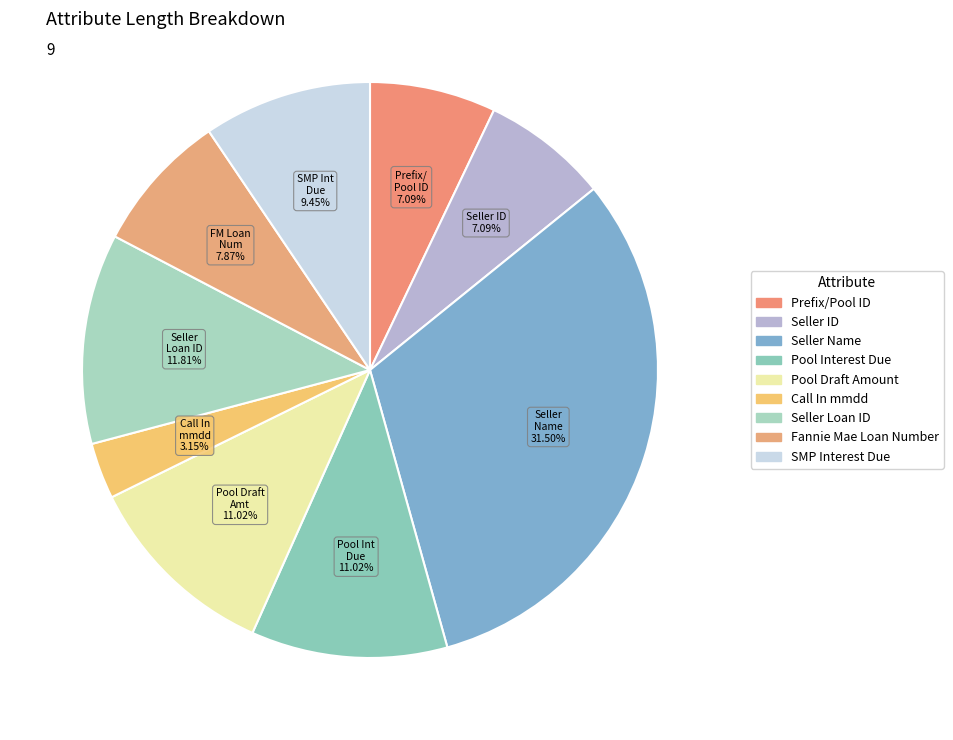

To the nearest percent, what is the difference between the largest and smallest slice percentages?

28%